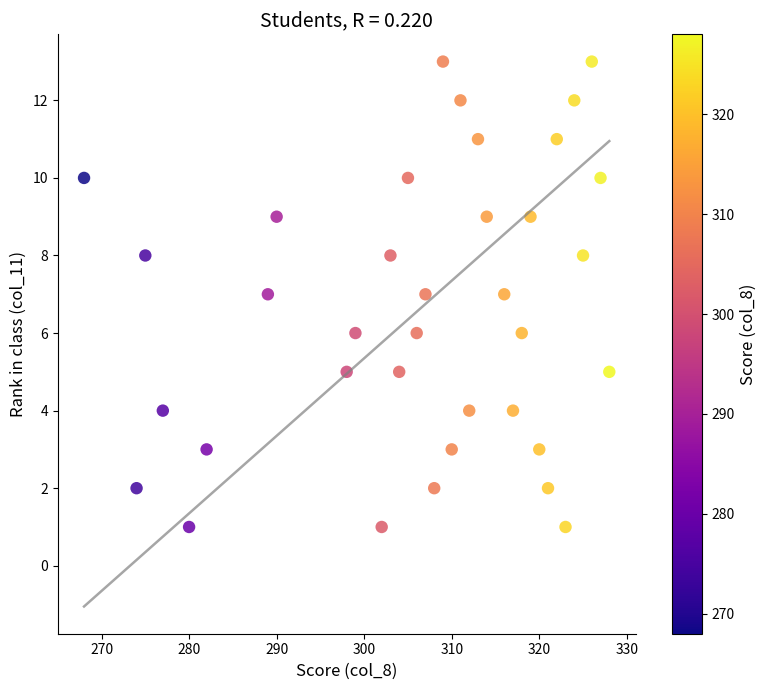

What is the range of Y values (max minus min)?

12